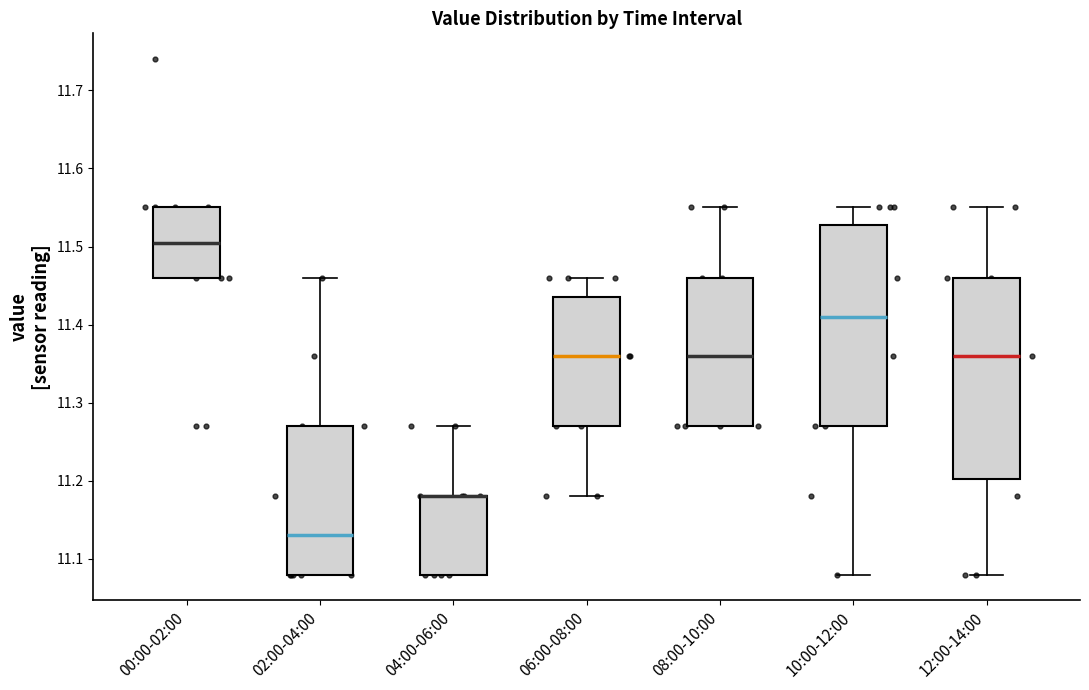

Reading left to right, read every box against the y-axis: the position of its median line, the range the box covers, and the ends of its whiskers. The values are not printed on the chart, so give them approximately, as read against the axis.

00:00-02:00: median 11.51, box 11.46 to 11.55, whiskers 11.46 to 11.55
02:00-04:00: median 11.13, box 11.08 to 11.27, whiskers 11.08 to 11.46
04:00-06:00: median 11.18 (drawn on the box's upper edge), box 11.08 to 11.18, whiskers 11.08 to 11.27
06:00-08:00: median 11.36, box 11.27 to 11.44, whiskers 11.18 to 11.46
08:00-10:00: median 11.36, box 11.27 to 11.46, whiskers 11.27 to 11.55
10:00-12:00: median 11.41, box 11.27 to 11.53, whiskers 11.08 to 11.55
12:00-14:00: median 11.36, box 11.20 to 11.46, whiskers 11.08 to 11.55